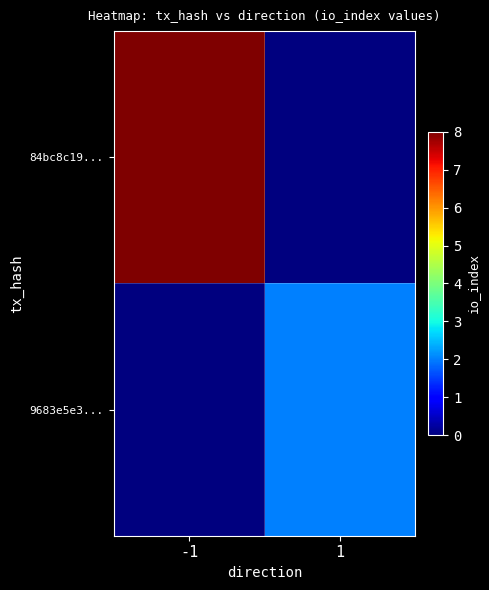

Count the number of categories in the chart.

2